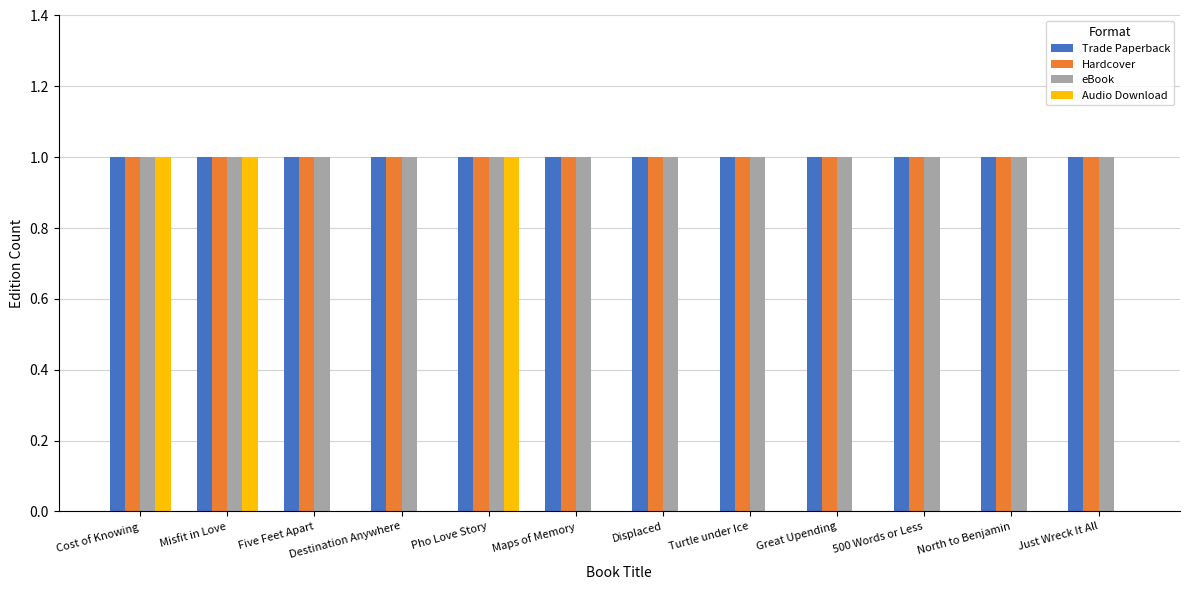

Are the bars grouped side by side (vs. stacked)?

Yes